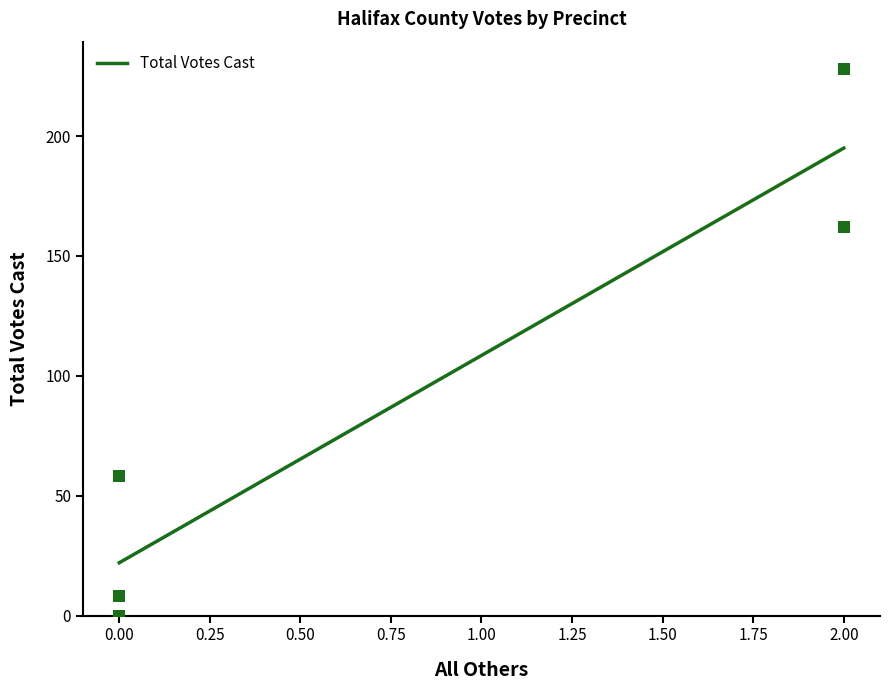

What Y value in the scatter plot is closest to 114?

162